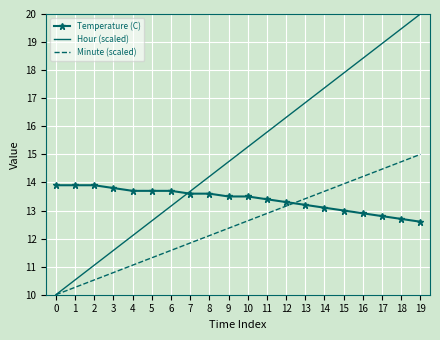

Which series changed the most between 4 and 18?

Hour (scaled)